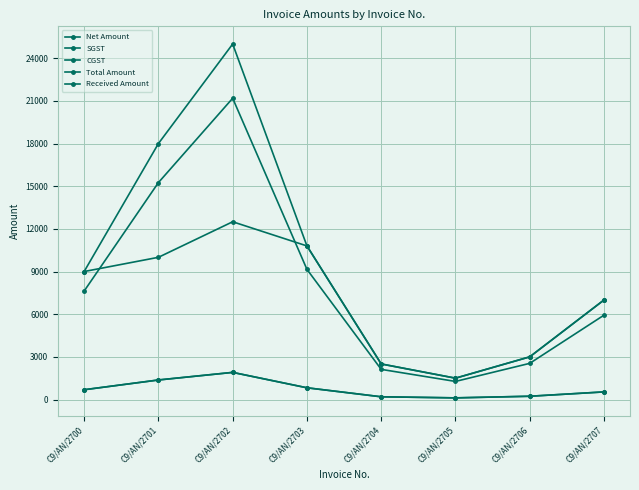

Read the CGST value at C9/AN/2701.

1372.9